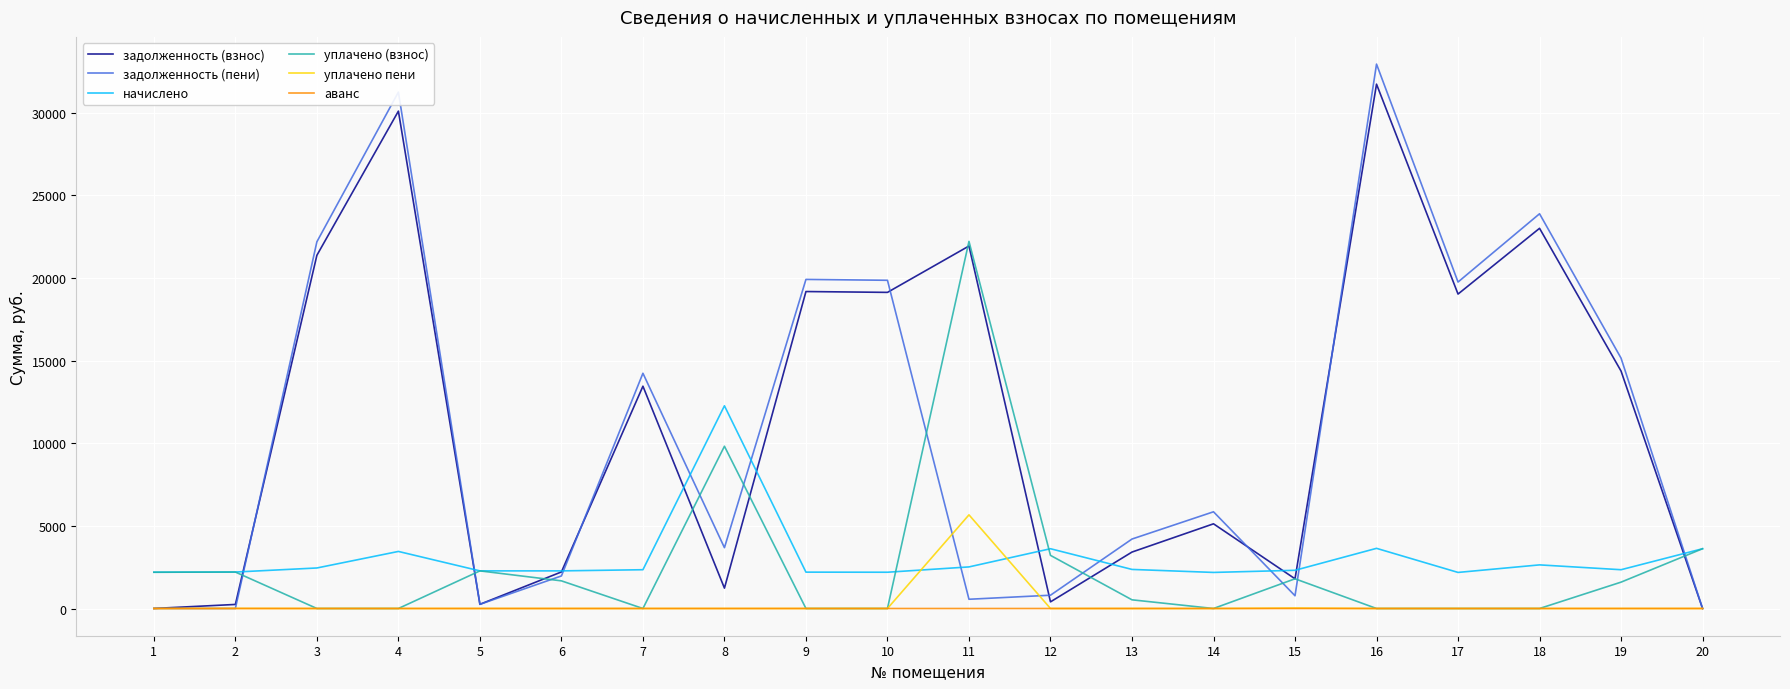

True or false: начислено has more than 0 points higher than both neighbors.

True